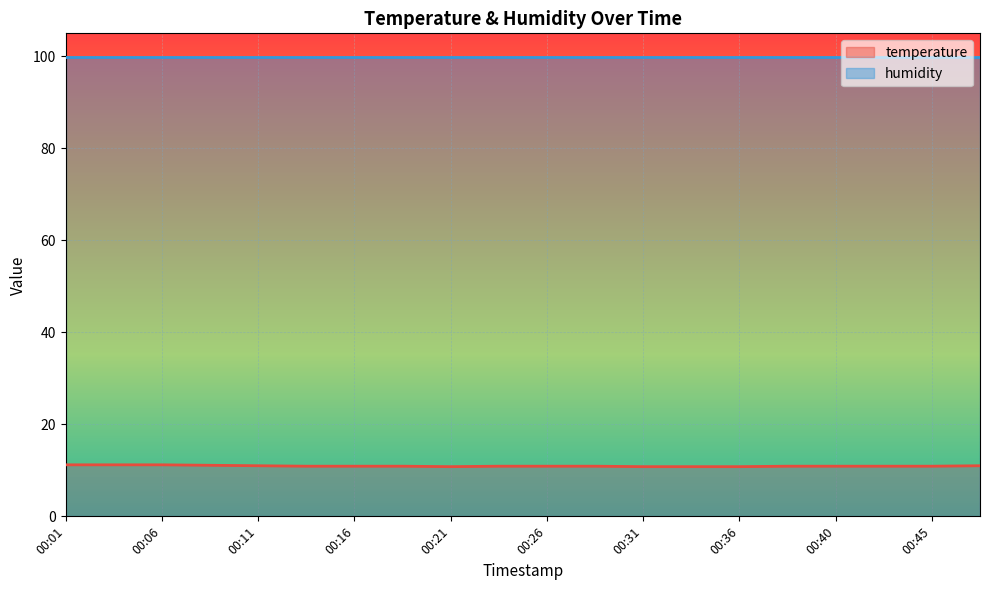

True or false: the data shows 16.8 at 00:28.

False